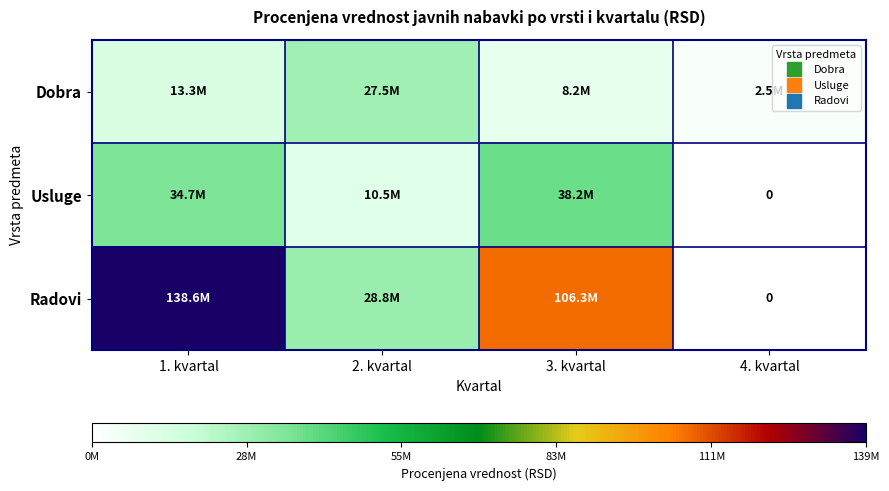

True or false: Radovi has a value of 243599778.1 at 1. kvartal.

False